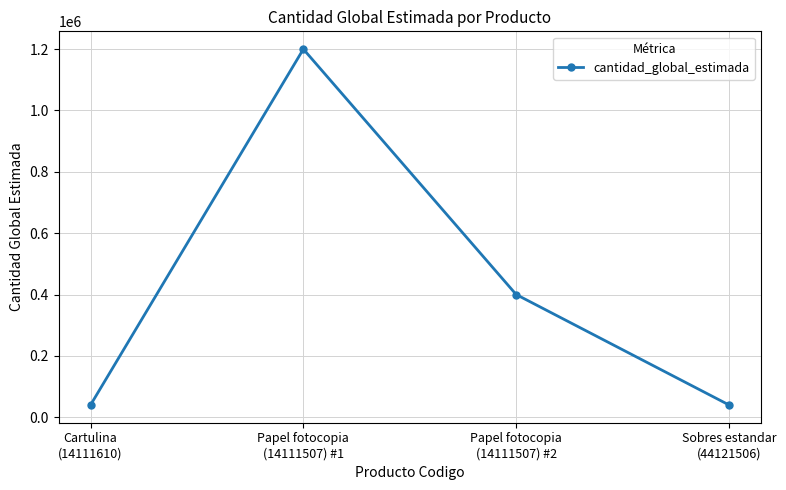

How many lines are shown in the chart?

1